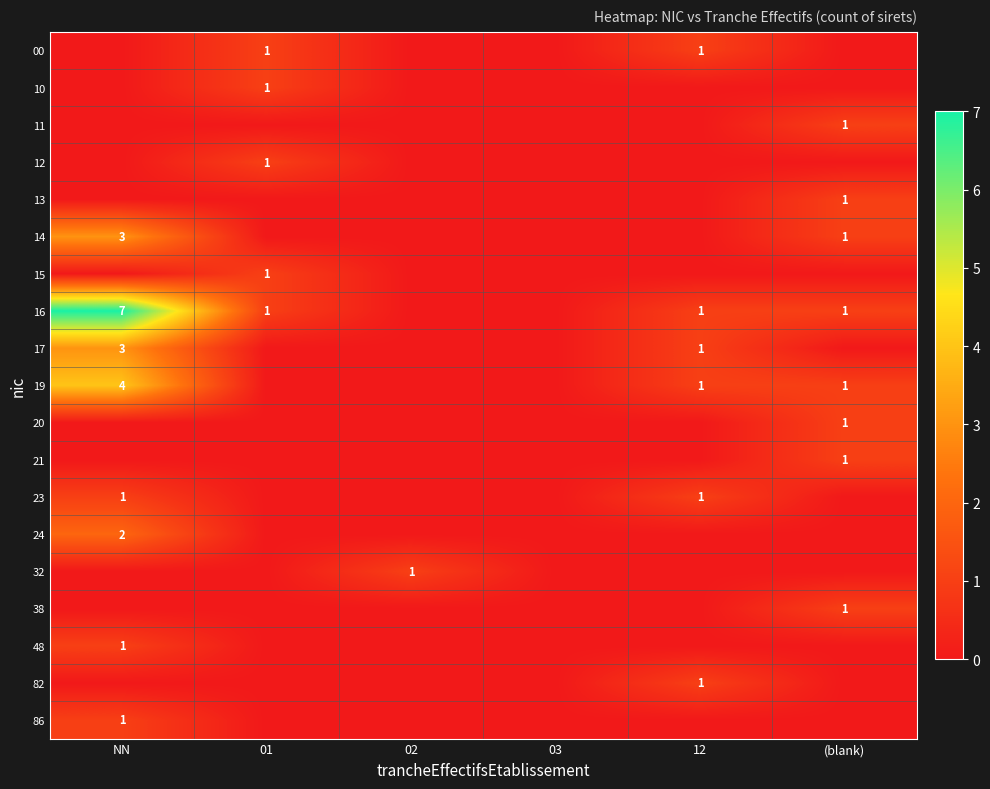

Is it true that 24 equals 2 at NN?

True